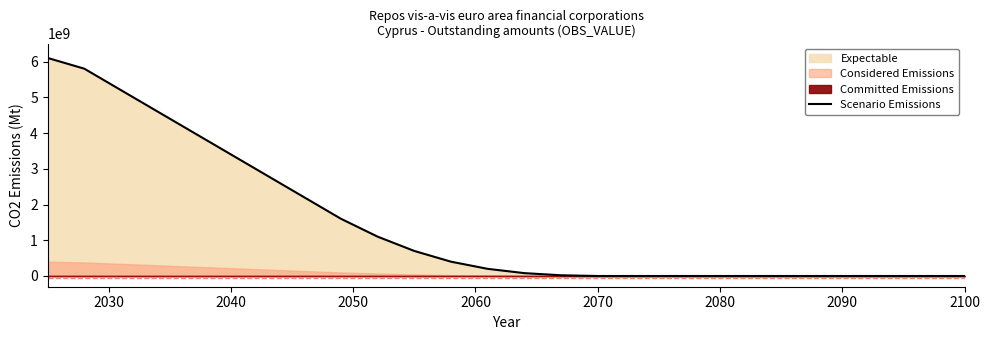

True or false: there are more than 2 points higher than both neighbors.

False